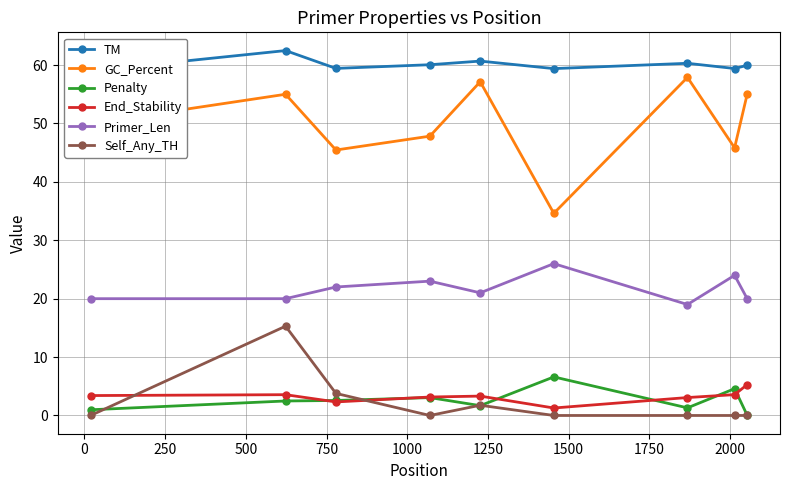

What is the value of the Primer_Len point at the 5th from the left?

21.0